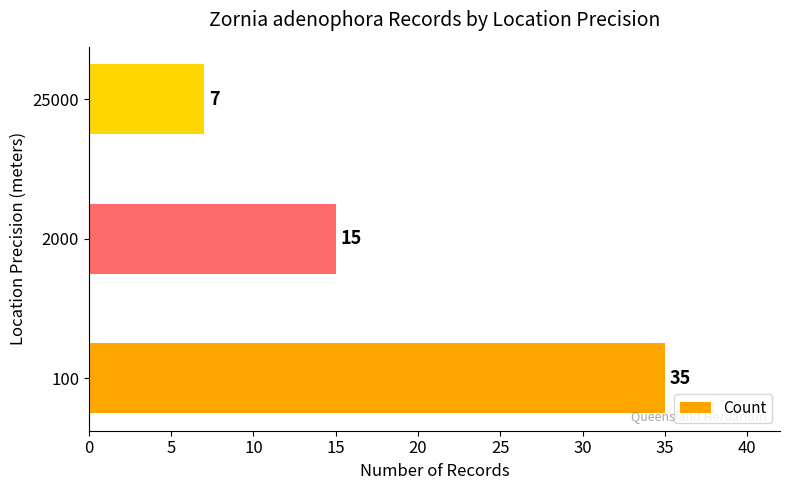

List the labels in order of value, largest first.

100, 2000, 25000